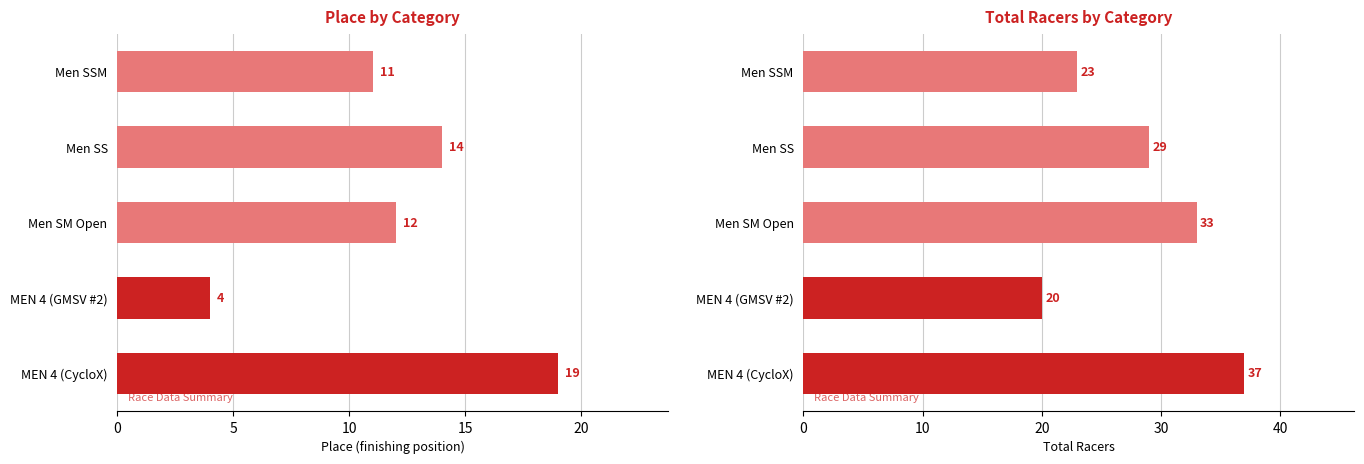

Which has a higher value, MEN 4 (GMSV #2) or Men SSM?

Men SSM